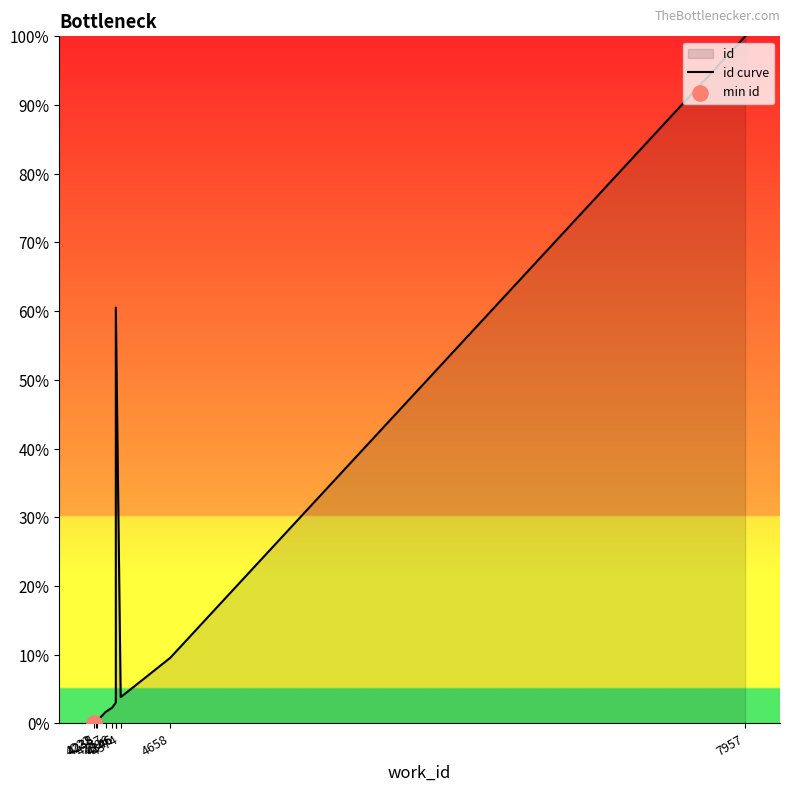

Between 4346 and 4346, which is larger?

4346